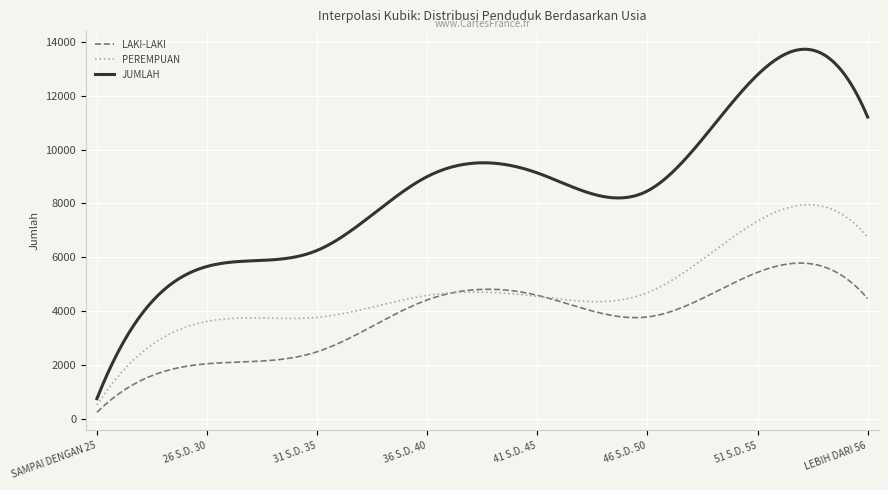

Which series has the largest total across all categories?

JUMLAH